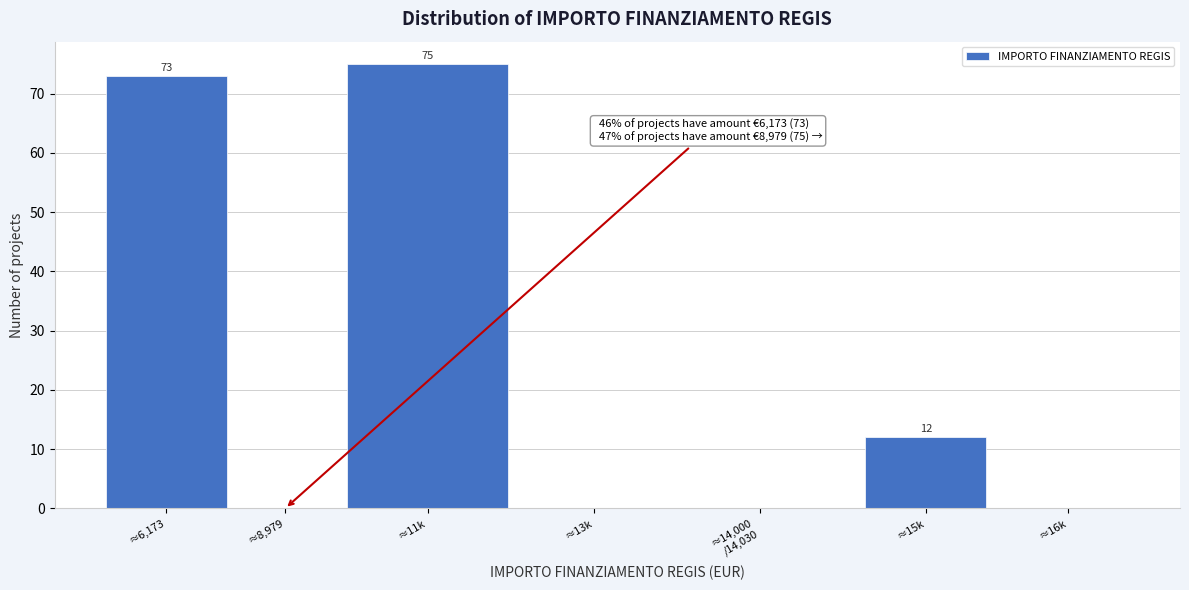

What is the greatest value displayed?

75